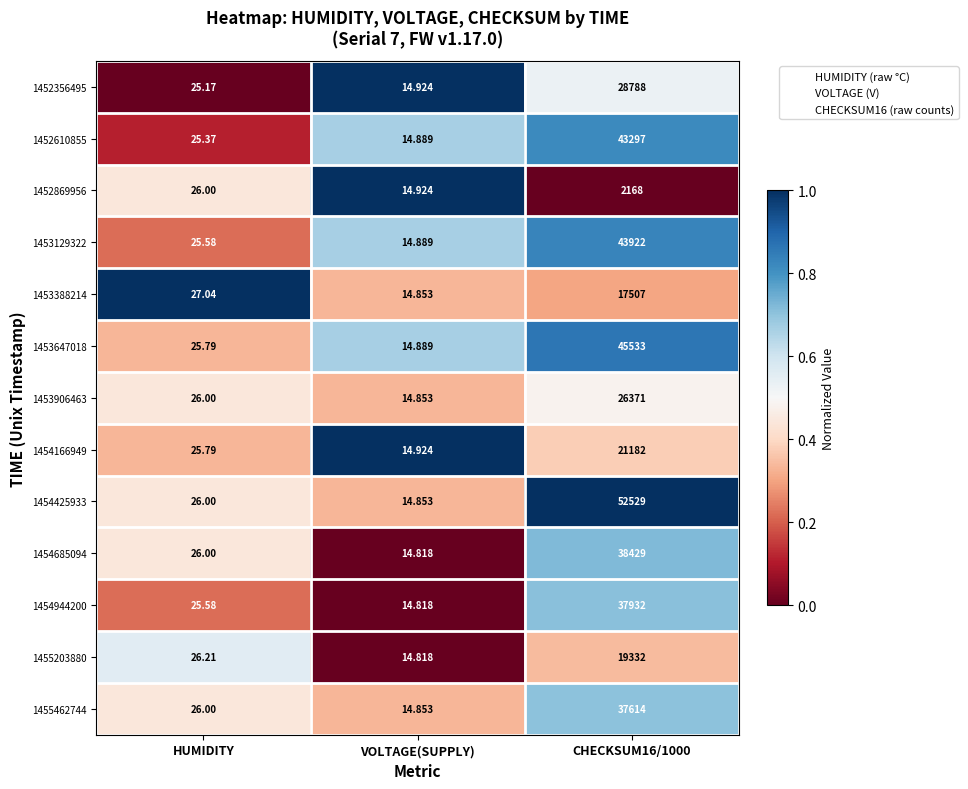

Is the value of 1452610855 at CHECKSUM16/1000 greater than the value of 1453647018 at CHECKSUM16/1000?

No